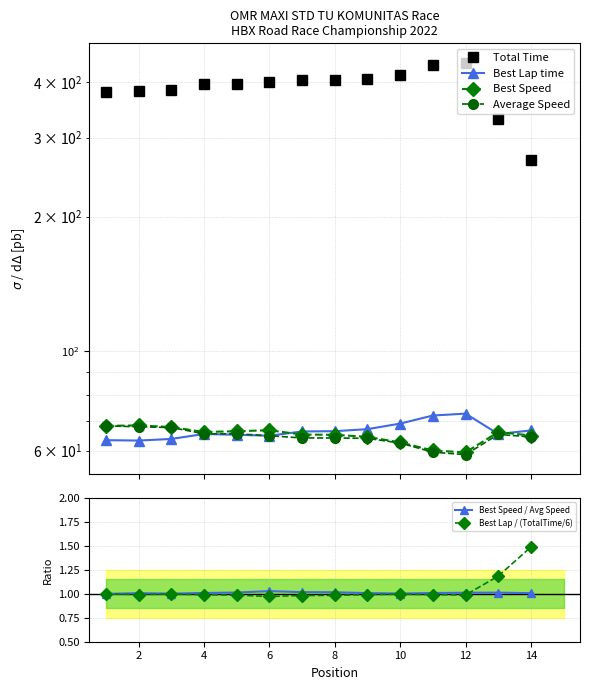

Is the value of Best Lap time at 12 greater than the value of Total Time at 10?

No